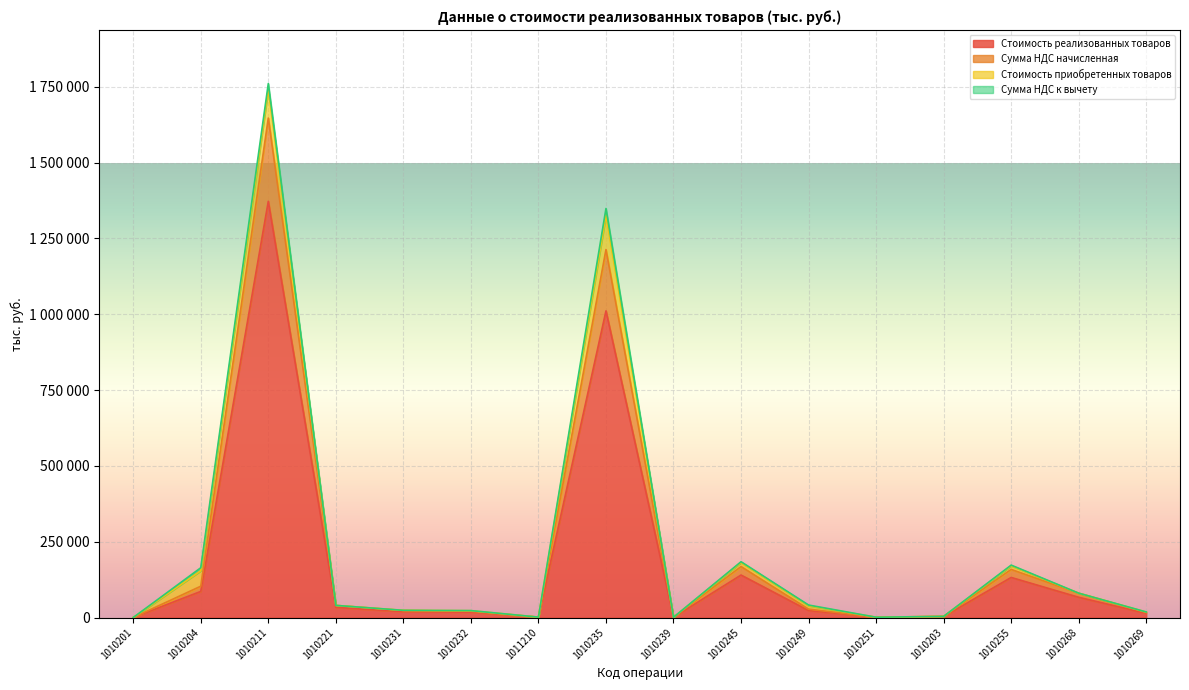

Does the chart display data point markers on the line(s)?

No